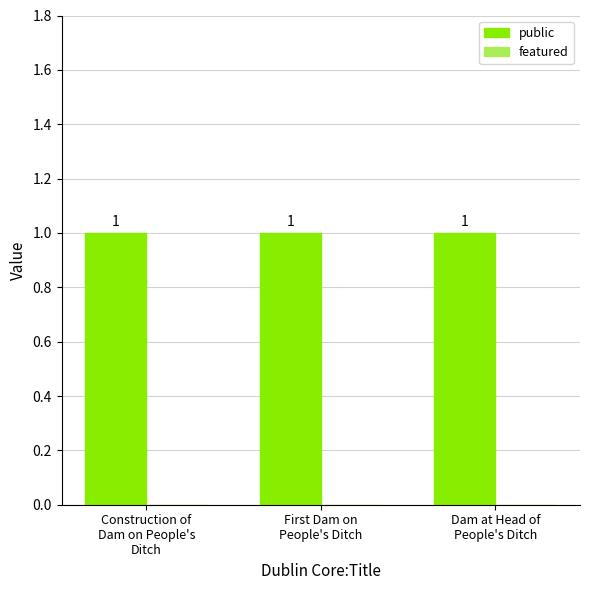

What is the sum of the public values at First Dam on
People's Ditch and Dam at Head of
People's Ditch?

2